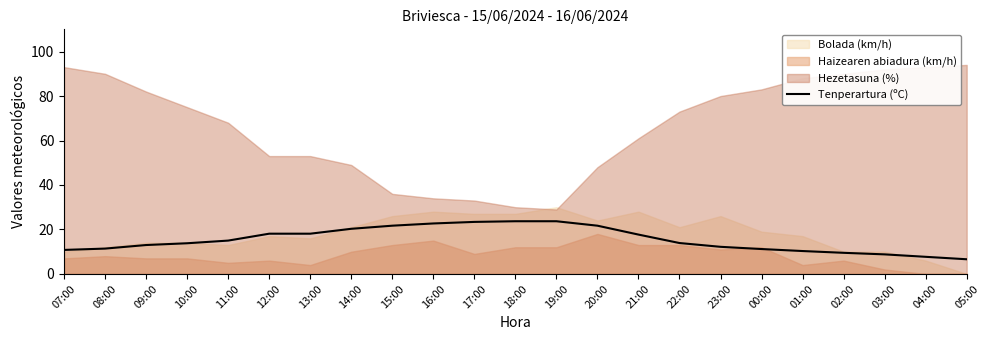

What is the sum of all values?

355.3